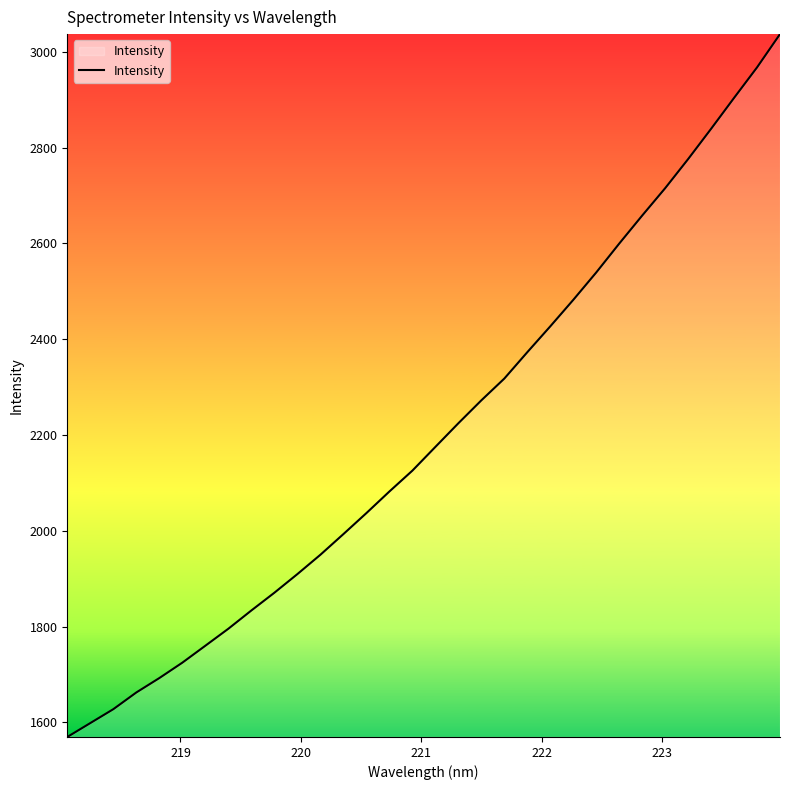

What is the minimum value shown in the chart?

1569.3